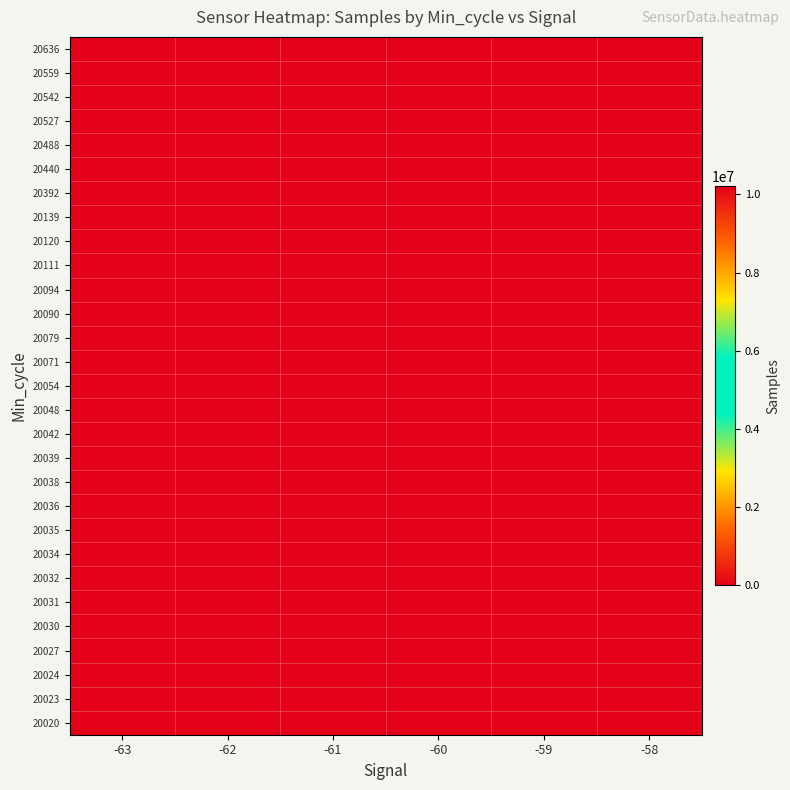

What is the total value across all series at -61?

61263982.0